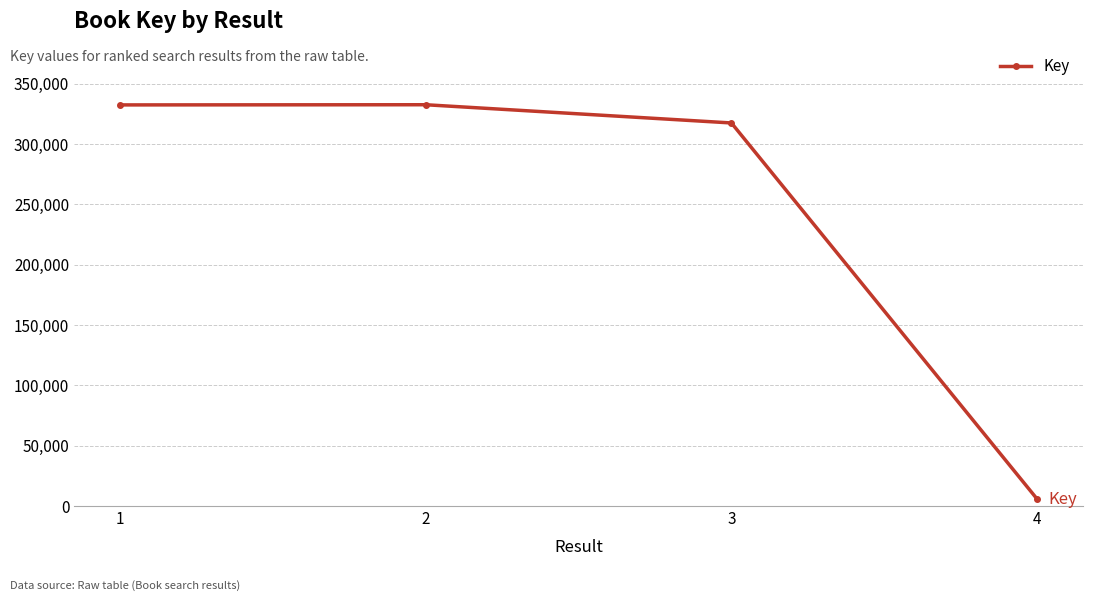

Which category has the lowest value across all series?

4